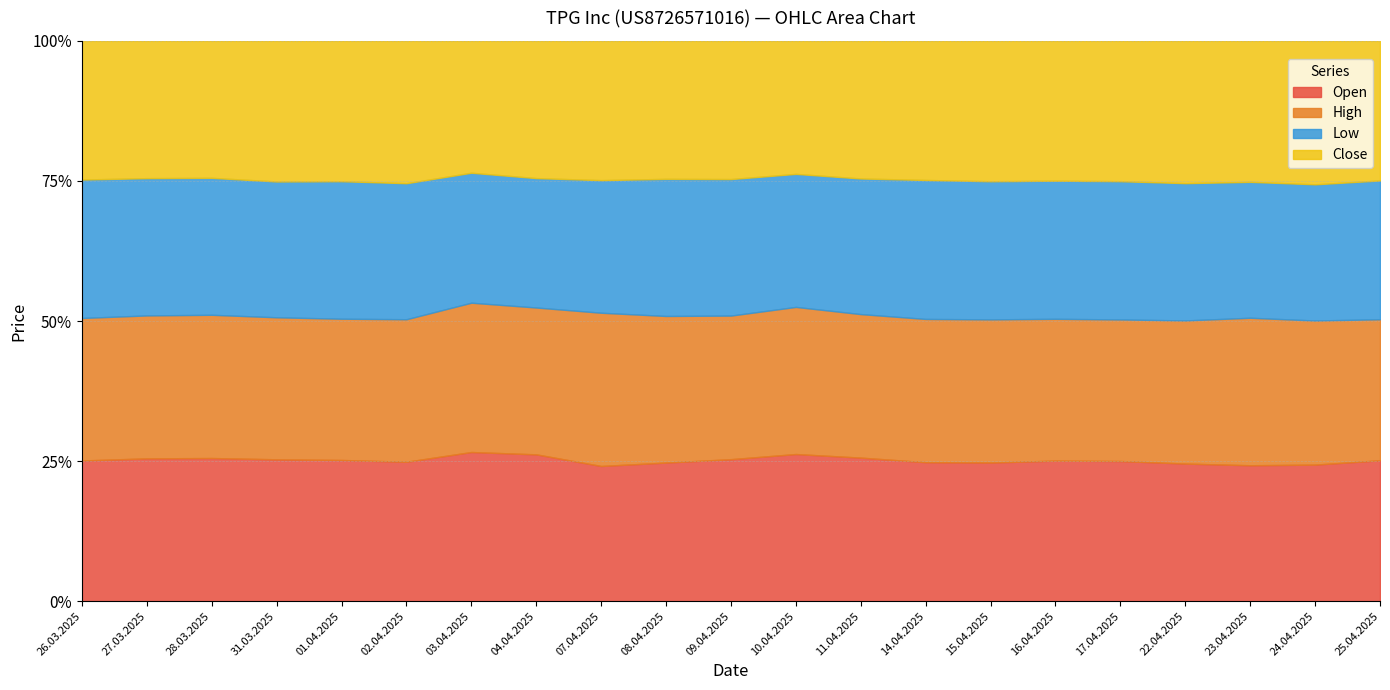

Count the number of categories in the chart.

21